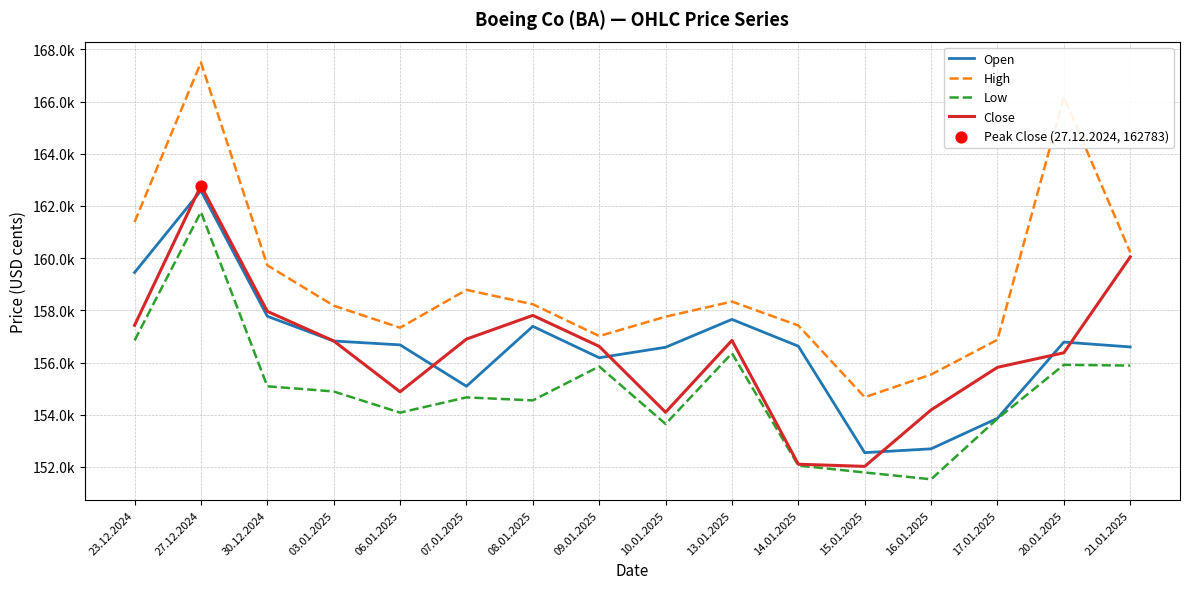

At how many categories does at least one series exceed 154590?

16